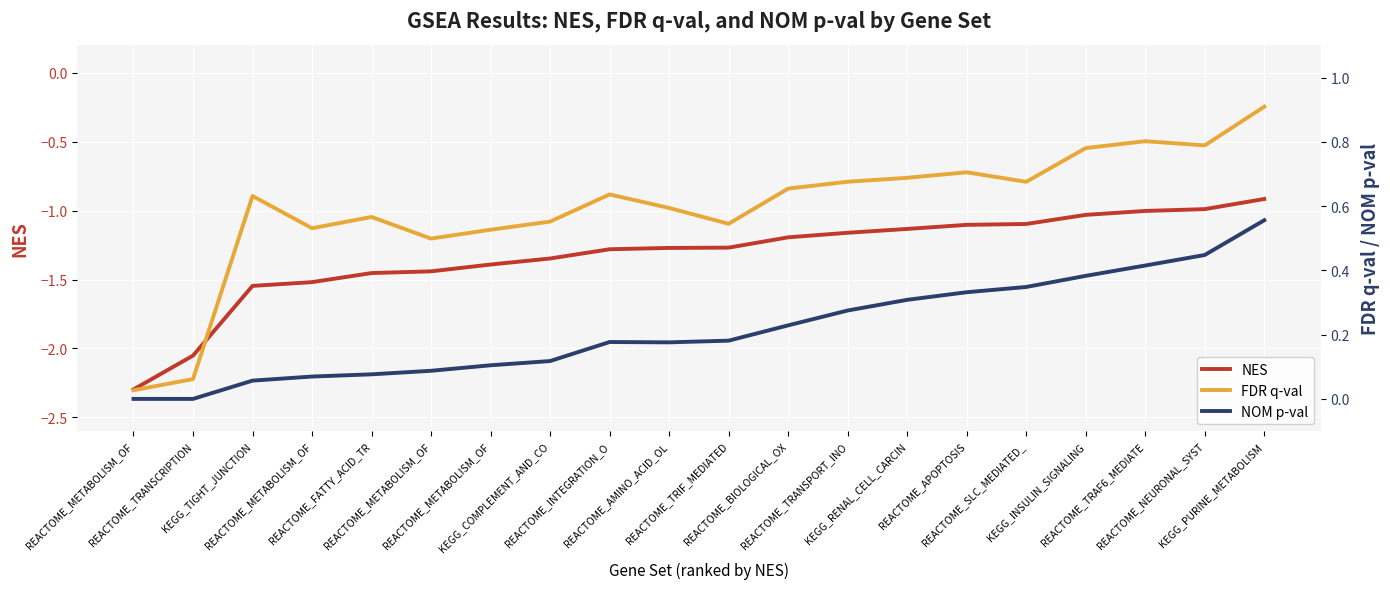

In FDR q-val, how many points are lower than both neighbors (excluding endpoints)?

5